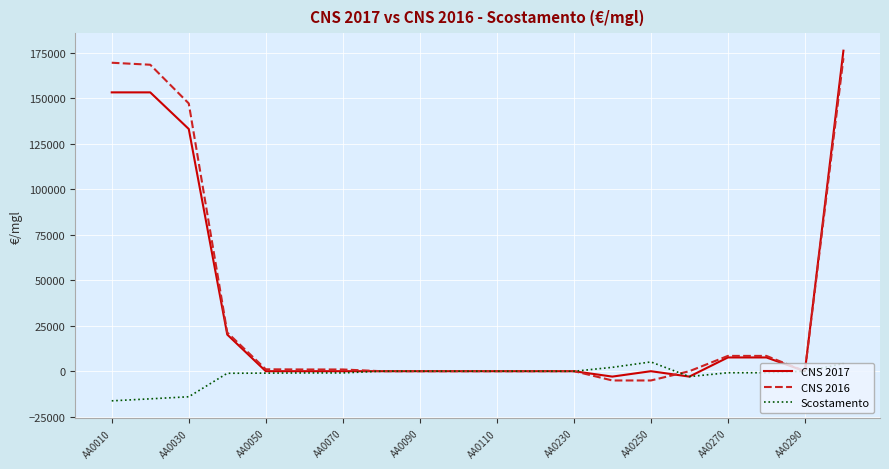

What is the maximum value shown in the chart?

176185